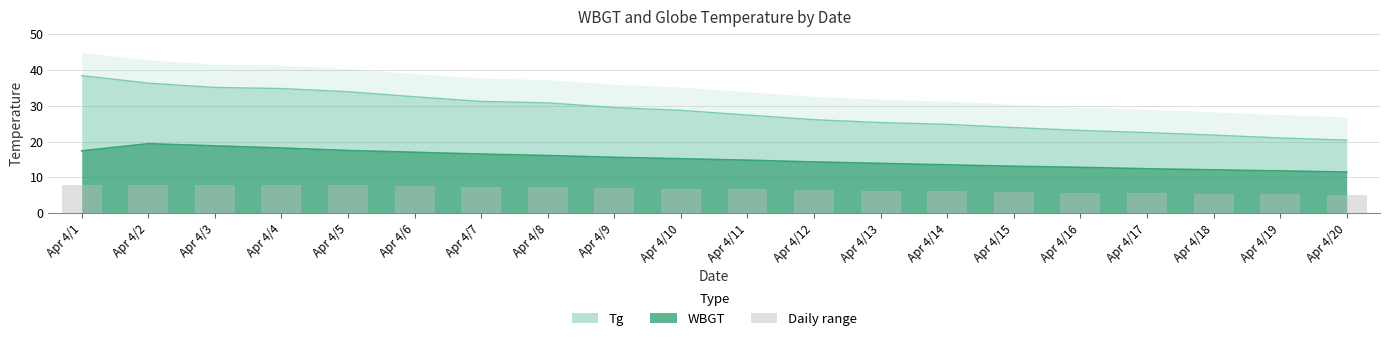

What value does the data have at Apr 4/17?

5.6